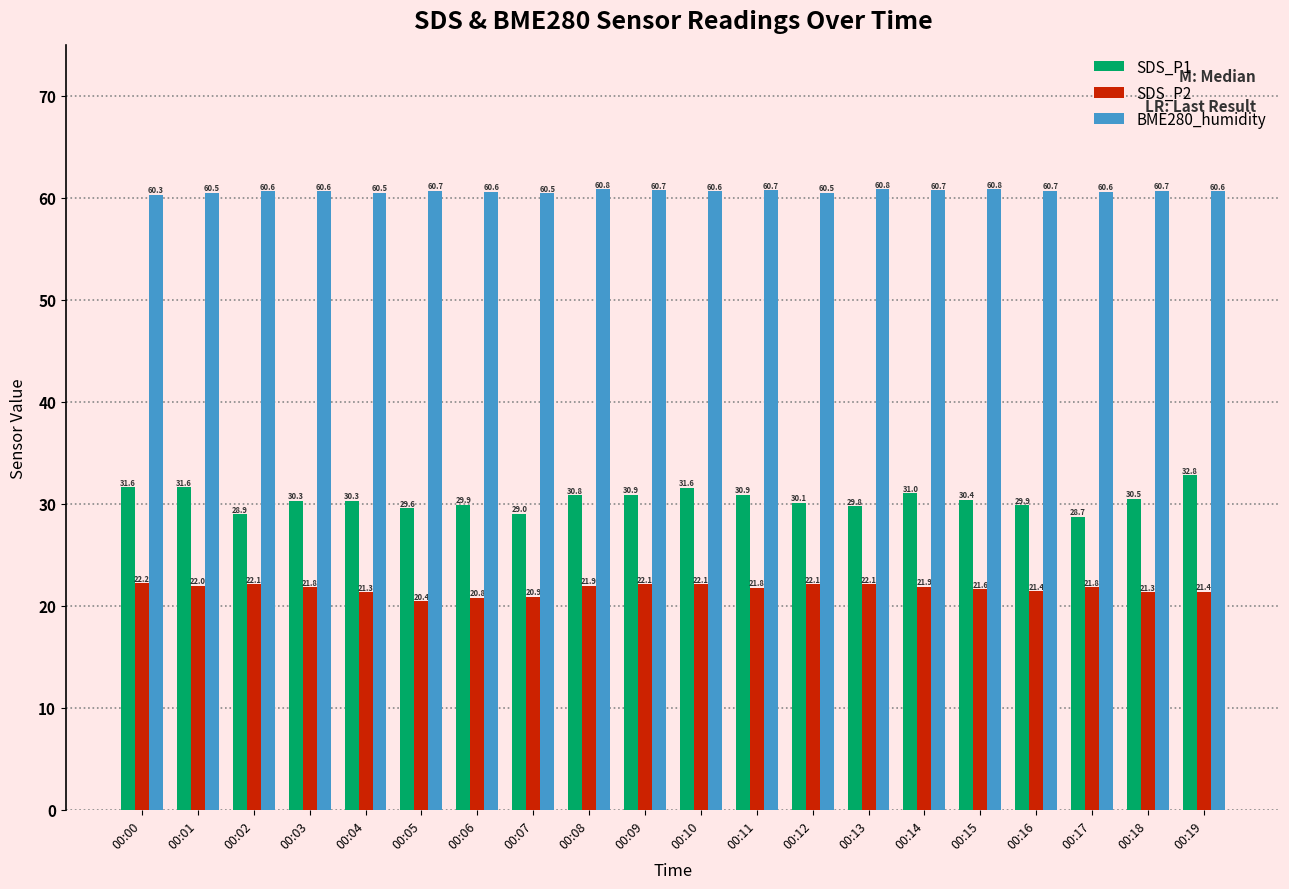

What is the difference between the maximum and minimum values in the SDS_P1 series?

4.1